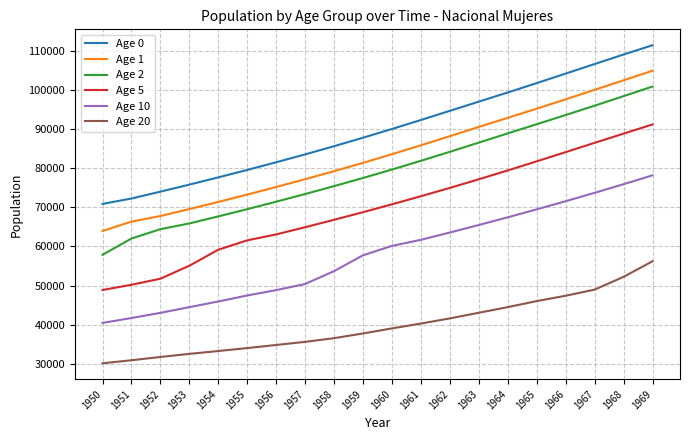

What is the maximum value for Age 5?

91195